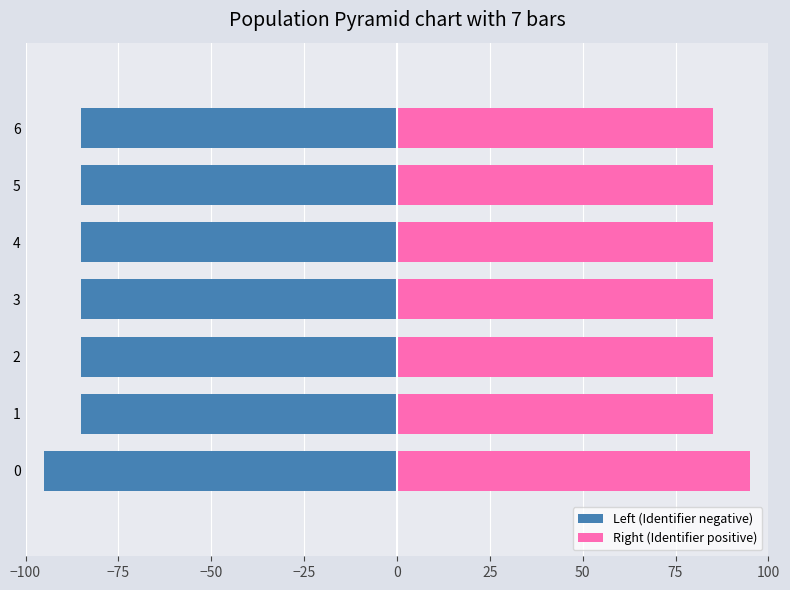

What is the average value of the Left (Identifier negative) series?

-86.4